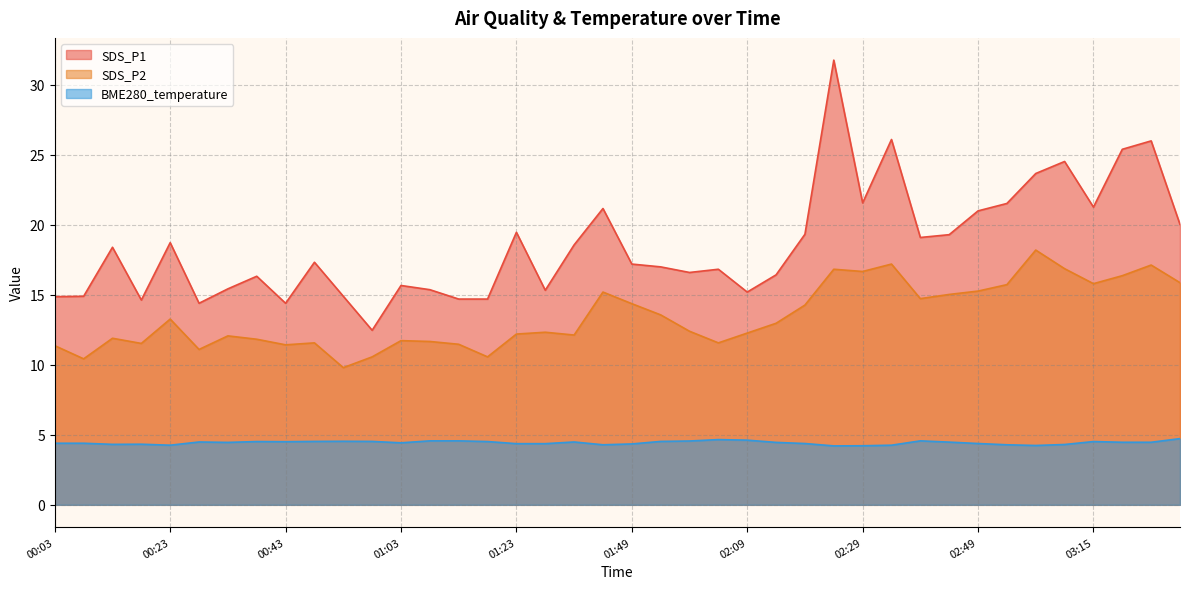

In SDS_P2, how many points are higher than both neighbors (excluding endpoints)?

11